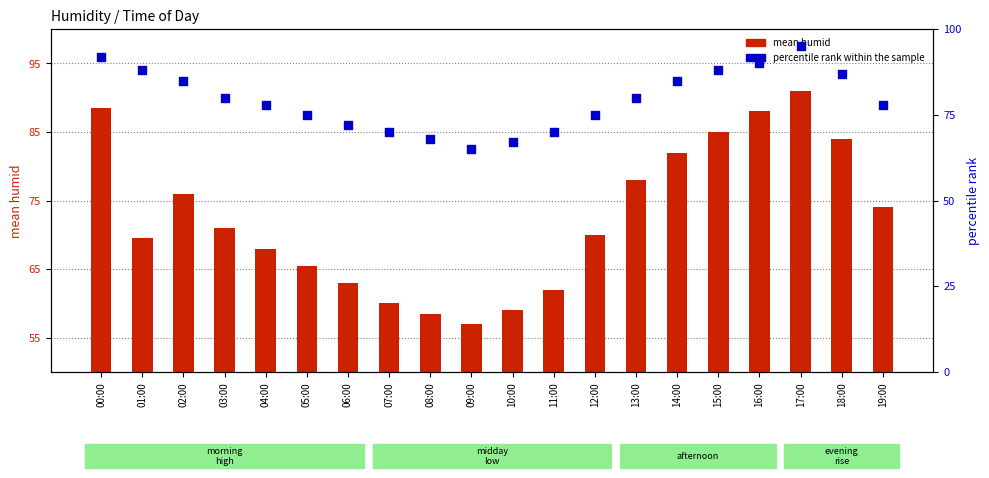

At which category is the sum across all series the highest?

17:00